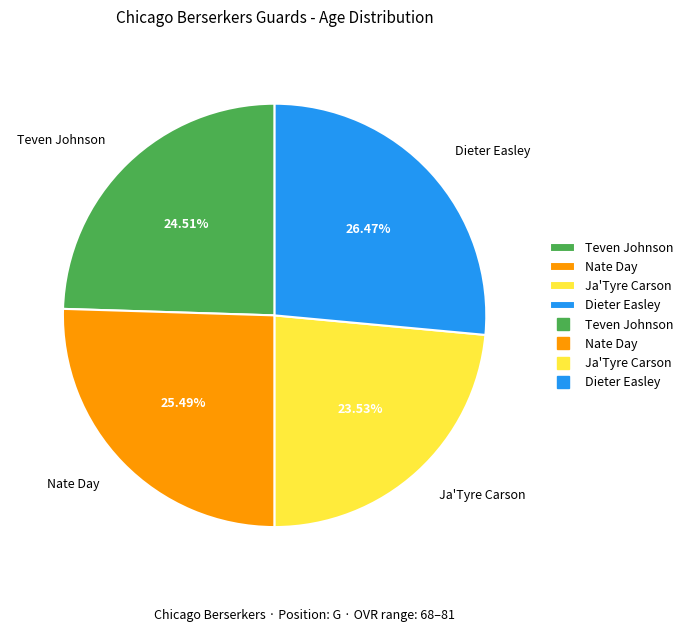

How many slices are in this pie chart?

4